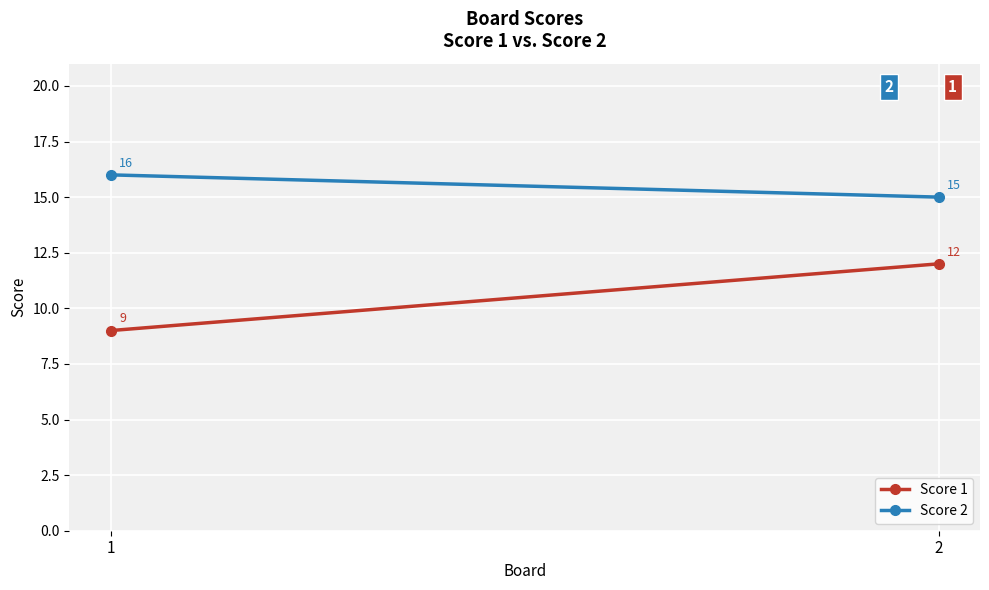

What are all the series names shown in the legend?

Score 1, Score 2